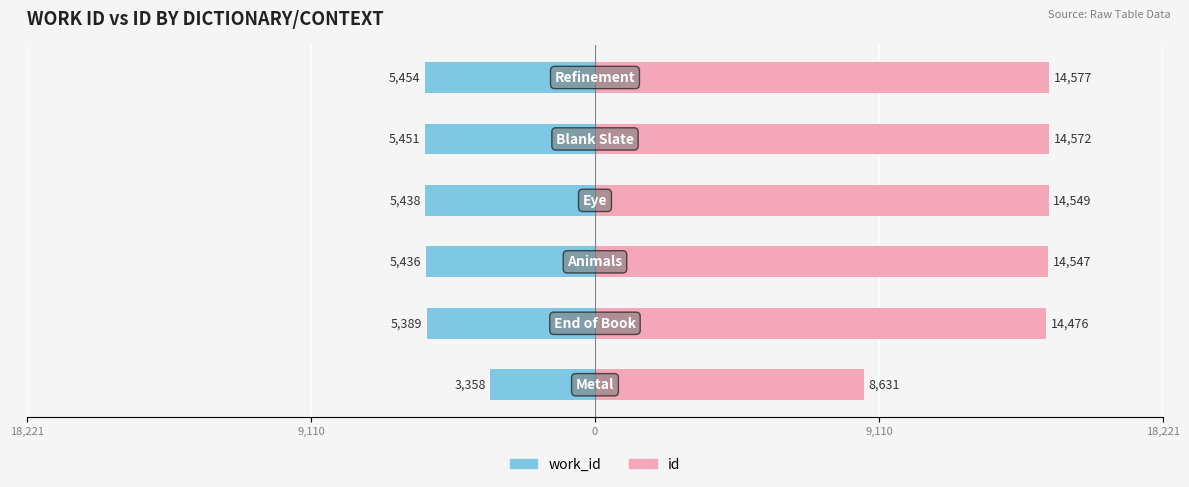

How many bars are there in total?

12